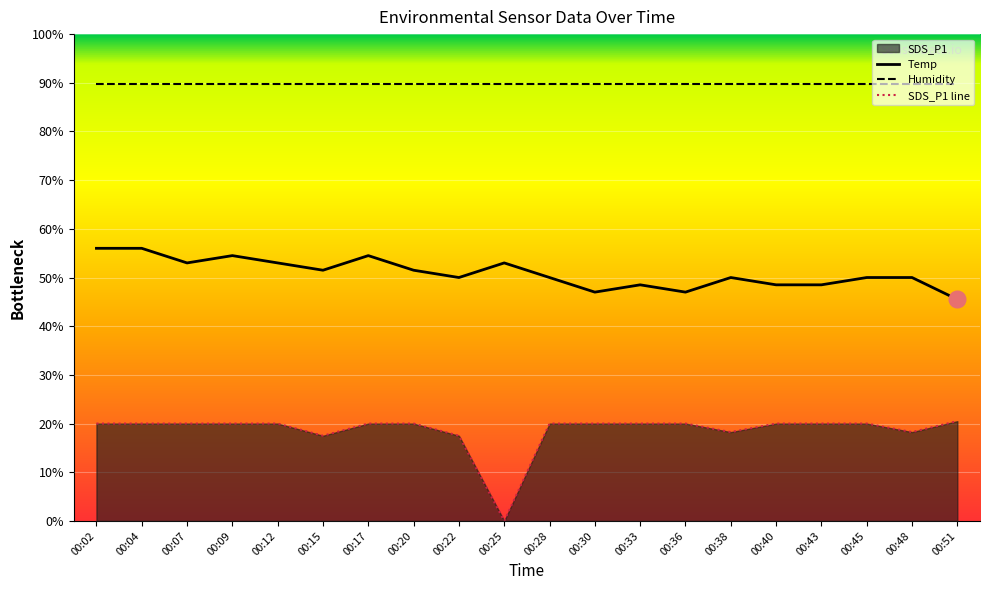

Which label corresponds to the largest value in the chart?

00:02